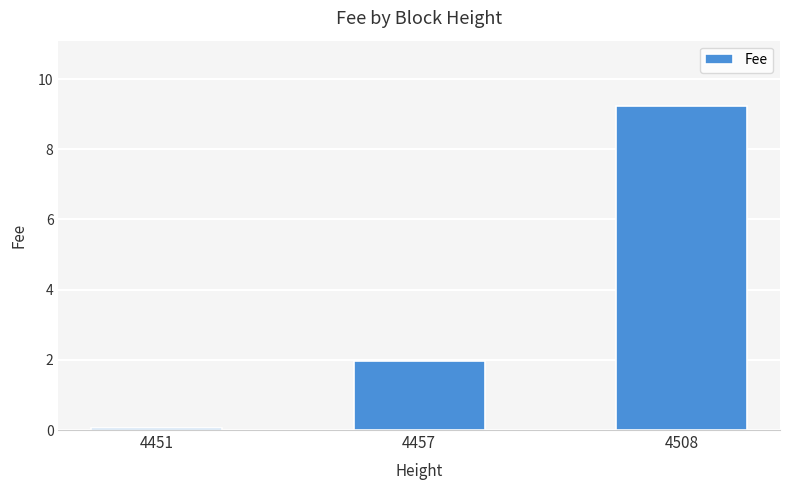

What is the average value?

3.8